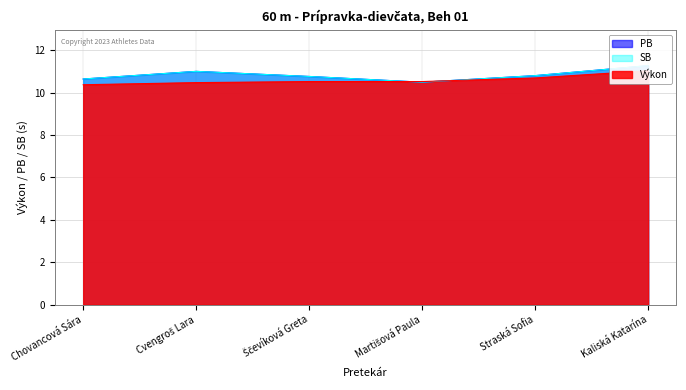

Which series has the largest total across all categories?

PB